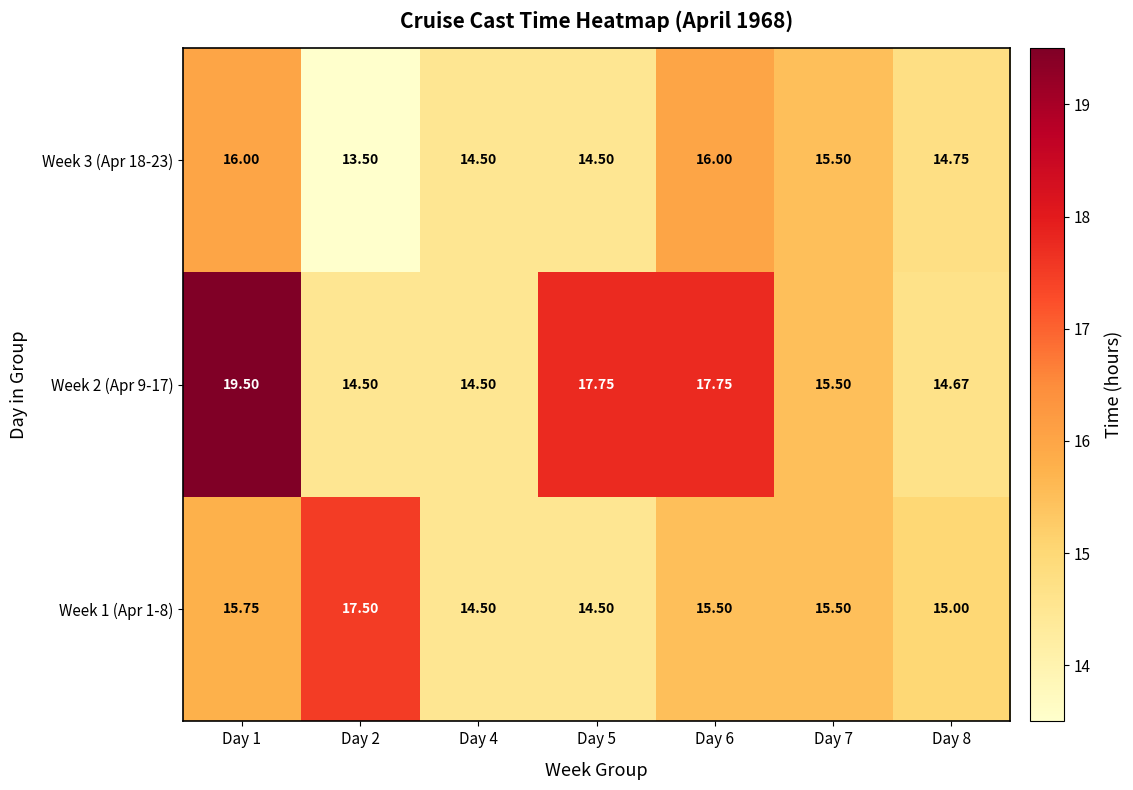

Is the value of Week 1 (Apr 1-8) at Day 4 greater than the value of Week 3 (Apr 18-23) at Day 7?

No